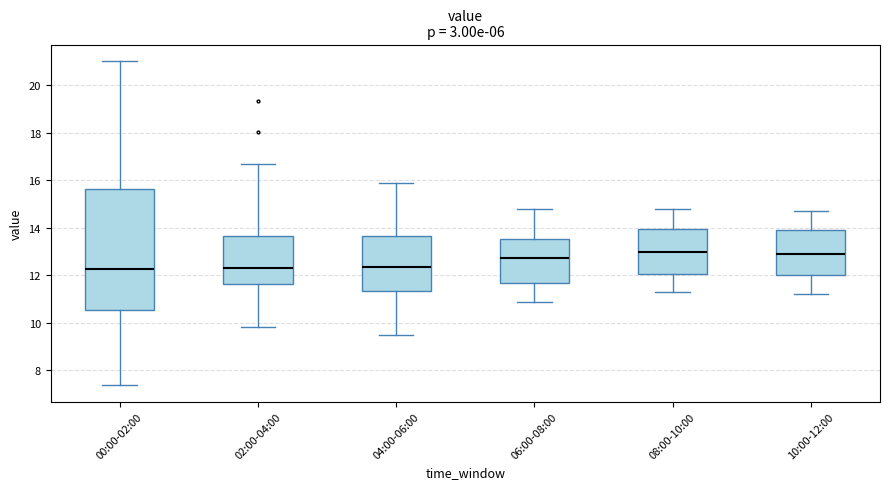

Reading left to right, read every box against the y-axis: the position of its median line, the range the box covers, and the ends of its whiskers. The values are not printed on the chart, so give them approximately, as read against the axis.

00:00-02:00: median 12.2, box 10.6 to 15.6, whiskers 7.4 to 21.0
02:00-04:00: median 12.4, box 11.6 to 13.6, whiskers 9.8 to 16.8
04:00-06:00: median 12.4, box 11.4 to 13.6, whiskers 9.6 to 16.0
06:00-08:00: median 12.8, box 11.6 to 13.6, whiskers 11.0 to 14.8
08:00-10:00: median 13.0, box 12.0 to 14.0, whiskers 11.4 to 14.8
10:00-12:00: median 13.0, box 12.0 to 14.0, whiskers 11.2 to 14.8